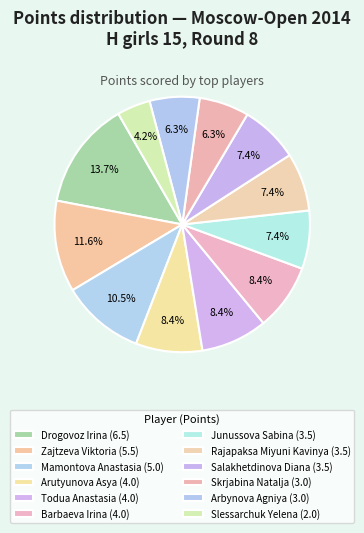

To the nearest percent, what is the average slice percentage?

8%